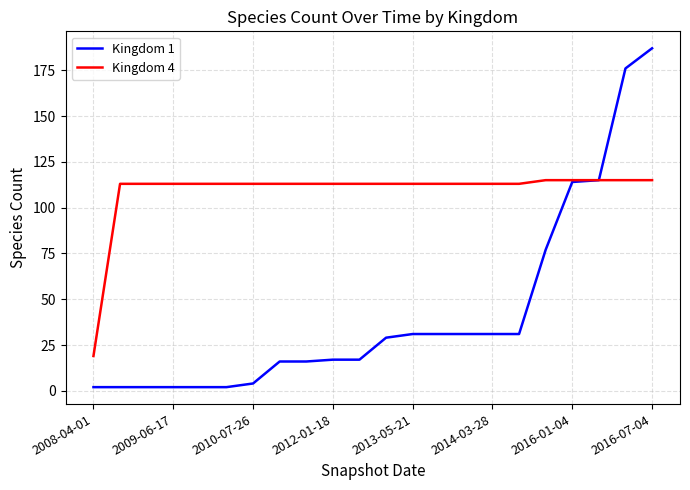

Rank the series by their average value, from highest to lowest.

Kingdom 4, Kingdom 1